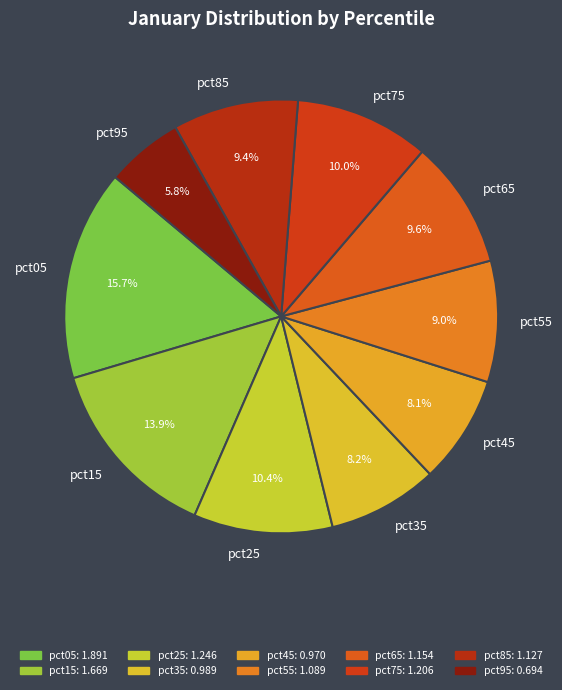

What percentage is the pct85 slice, to the nearest percent?

9%